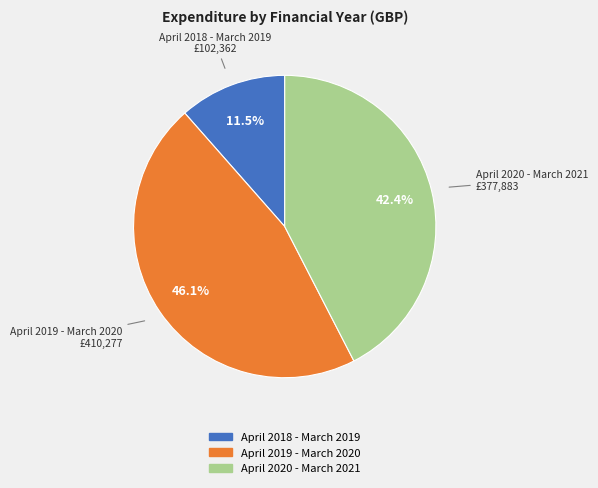

Is it true that April 2020 - March 2021 is 42% of the pie?

True